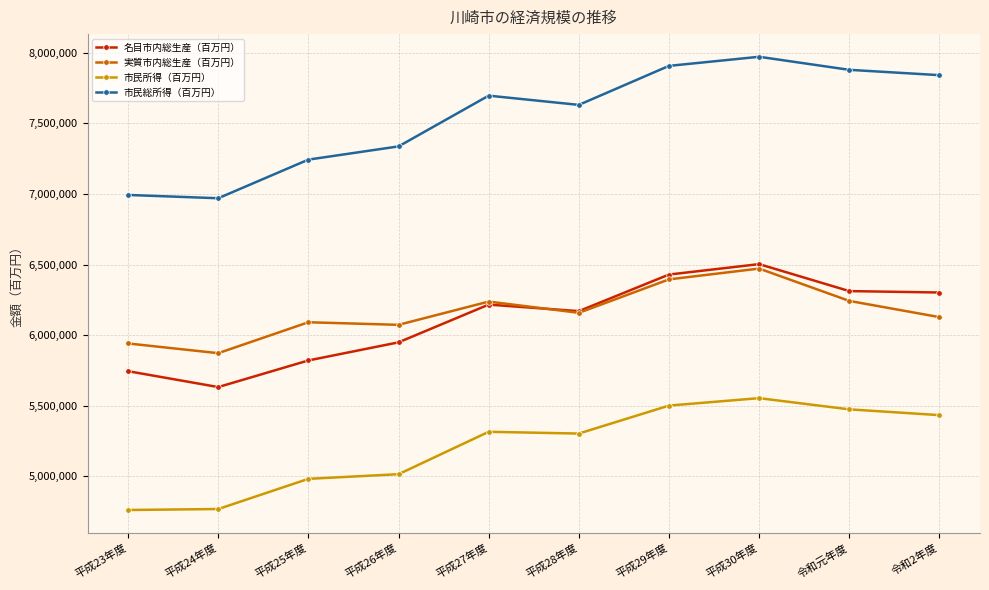

True or false: 市民総所得（百万円） and 実質市内総生産（百万円） intersect in this chart.

False